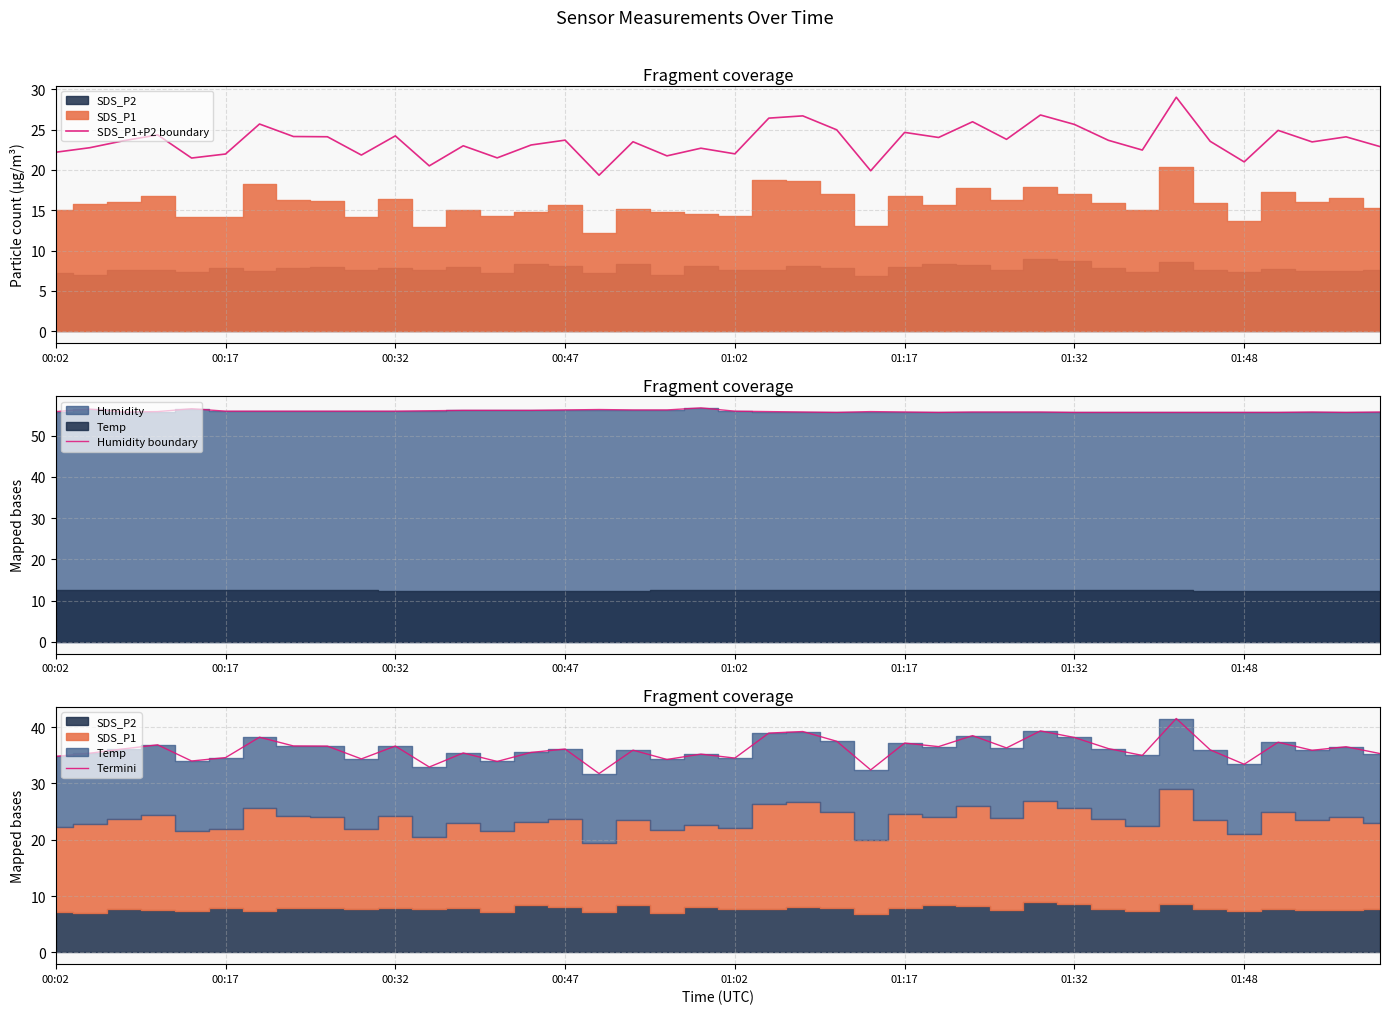

In Humidity boundary, how many points are higher than both neighbors (excluding endpoints)?

6